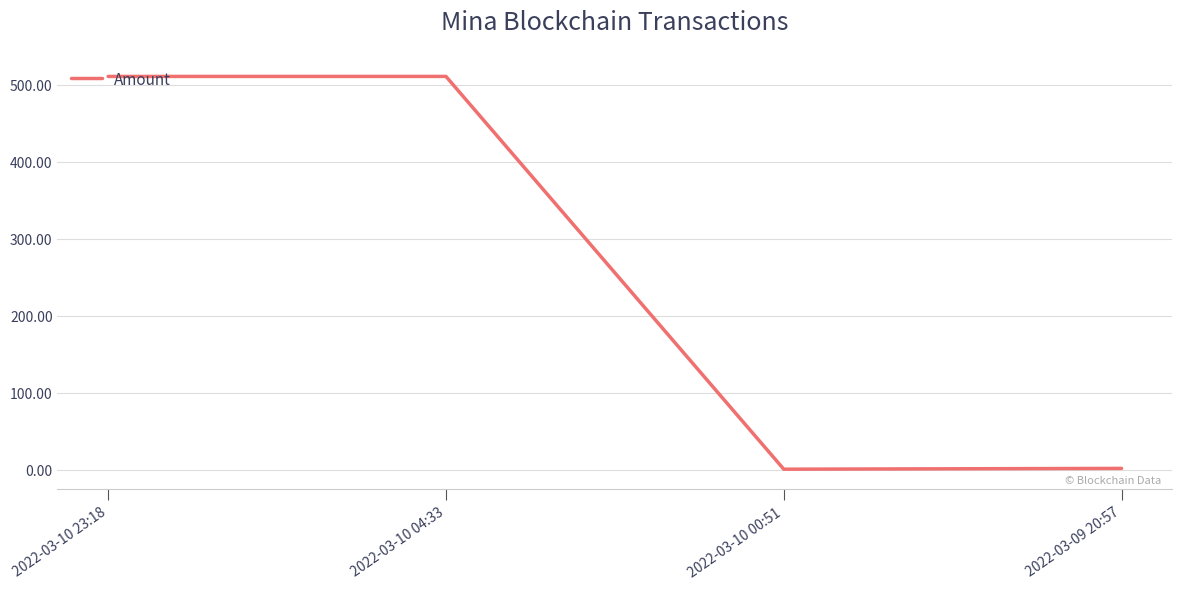

What position from the right is 2022-03-09 20:57?

1